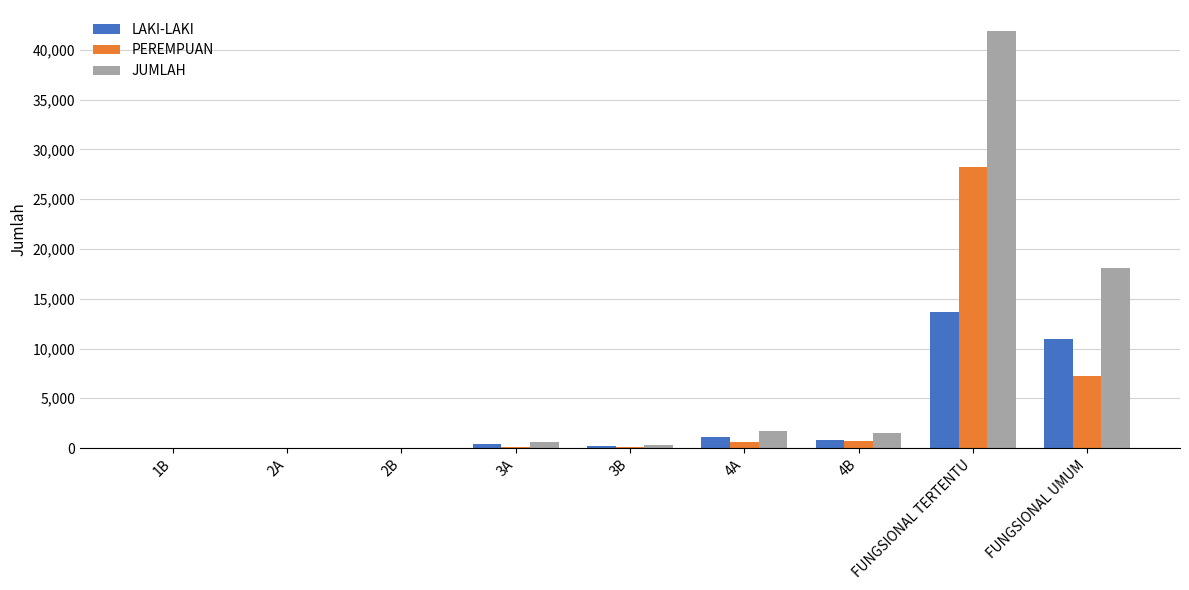

What are all the series names shown in the legend?

LAKI-LAKI, PEREMPUAN, JUMLAH